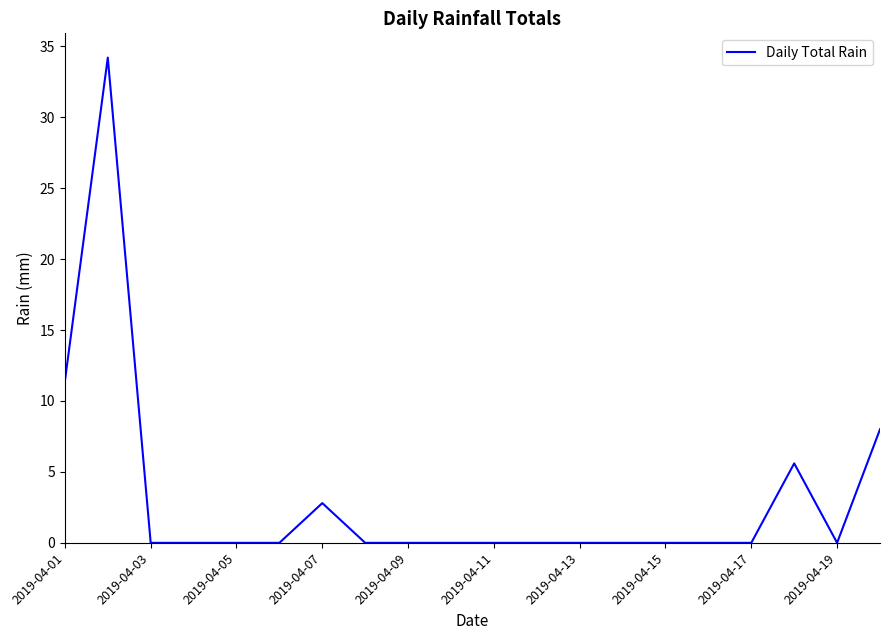

True or false: the data has more than 0 interior local peaks.

True